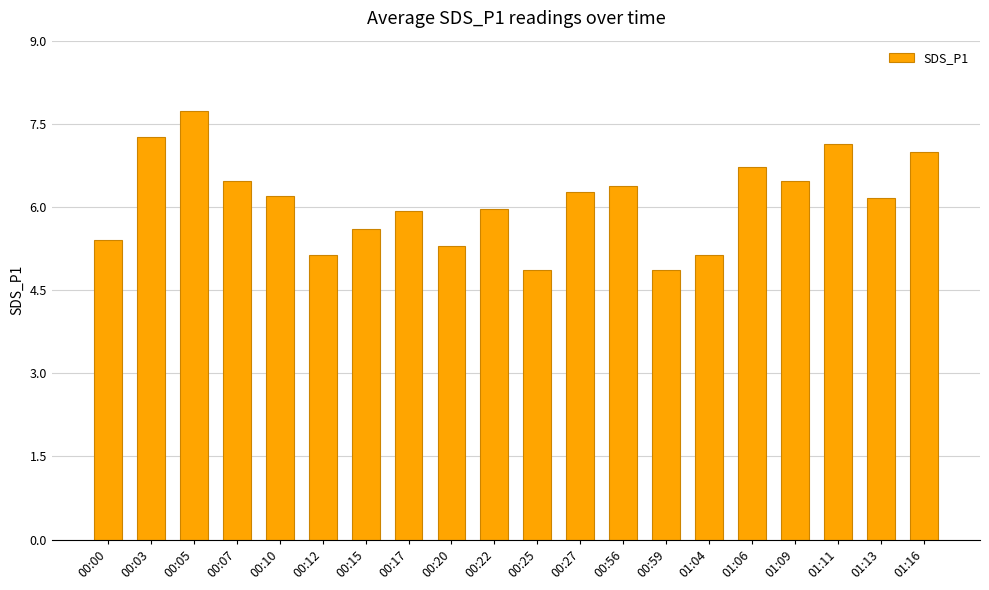

What is the maximum value shown in the chart?

7.7